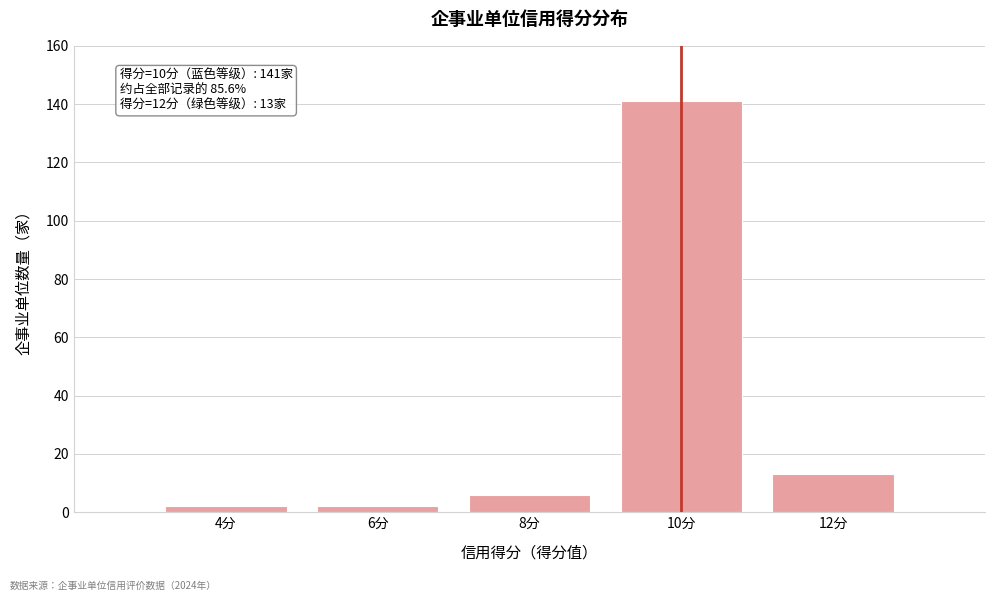

Reading right to left, extract all data points from this chart.

13	141	6	2	2